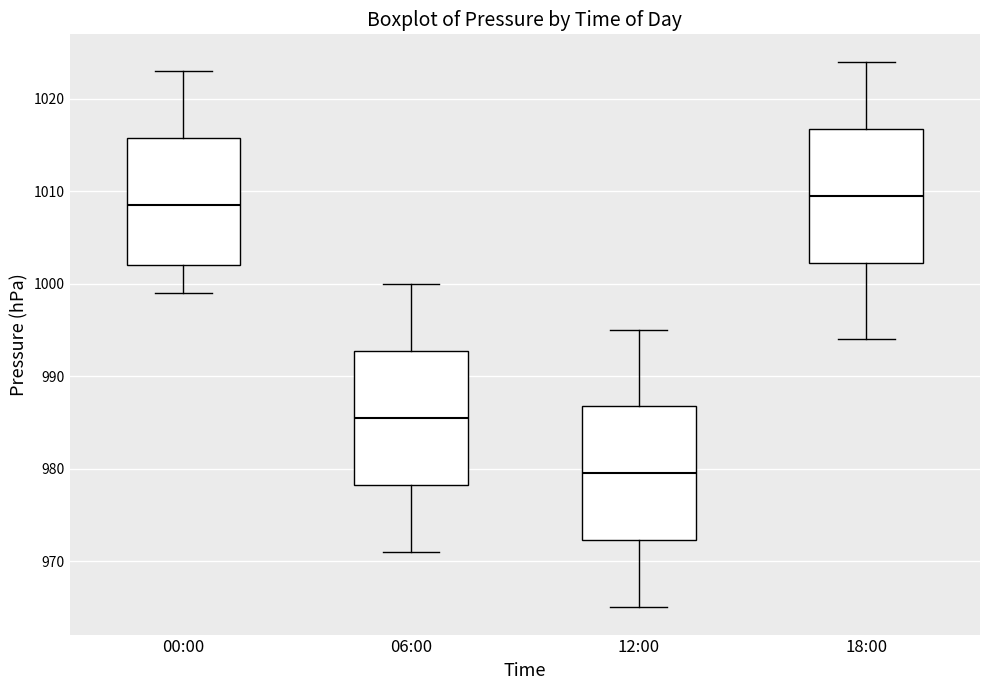

Reading left to right, read every box against the y-axis: the position of its median line, the range the box covers, and the ends of its whiskers. The values are not printed on the chart, so give them approximately, as read against the axis.

00:00: median 1009, box 1002 to 1016, whiskers 999 to 1023
06:00: median 986, box 978 to 993, whiskers 971 to 1000
12:00: median 980, box 972 to 987, whiskers 965 to 995
18:00: median 1010, box 1002 to 1017, whiskers 994 to 1024